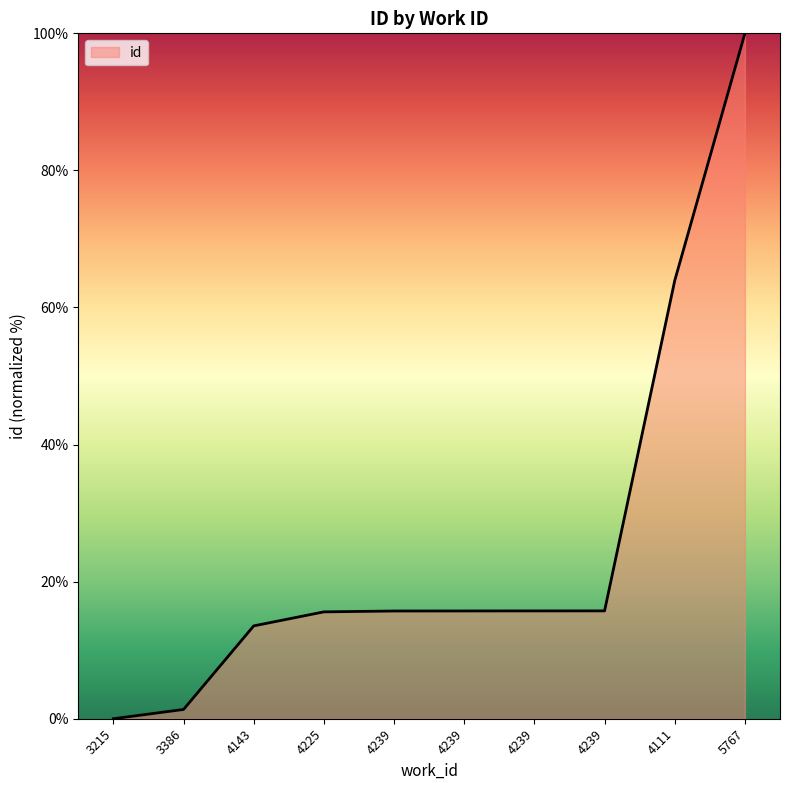

Is it true that the value at 4239 is 4.5?

False